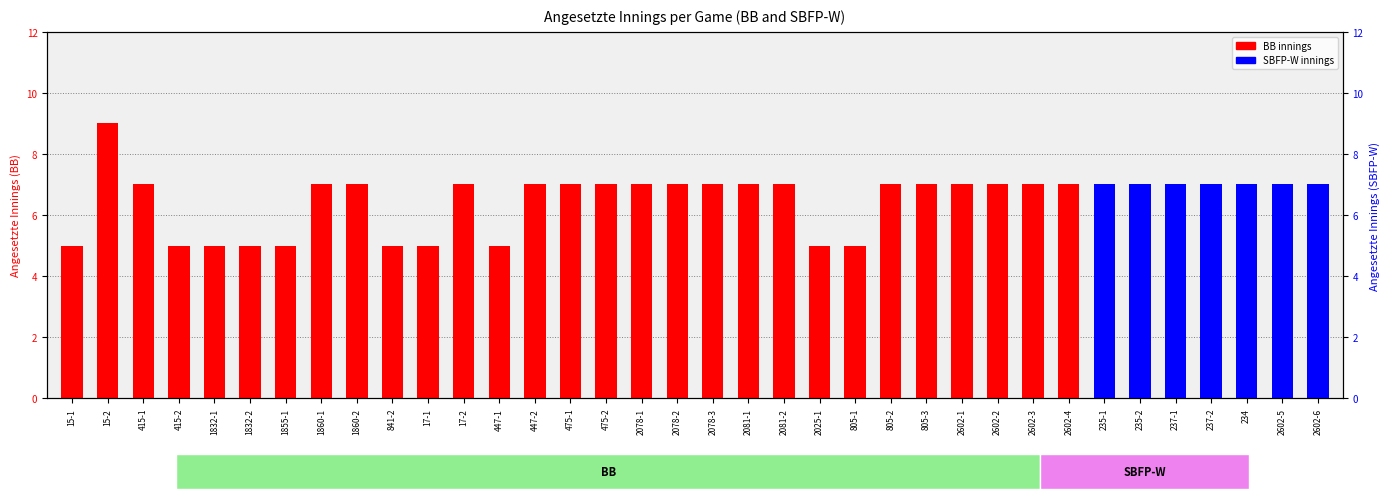

What is the value of the 14th bar from the left?

7